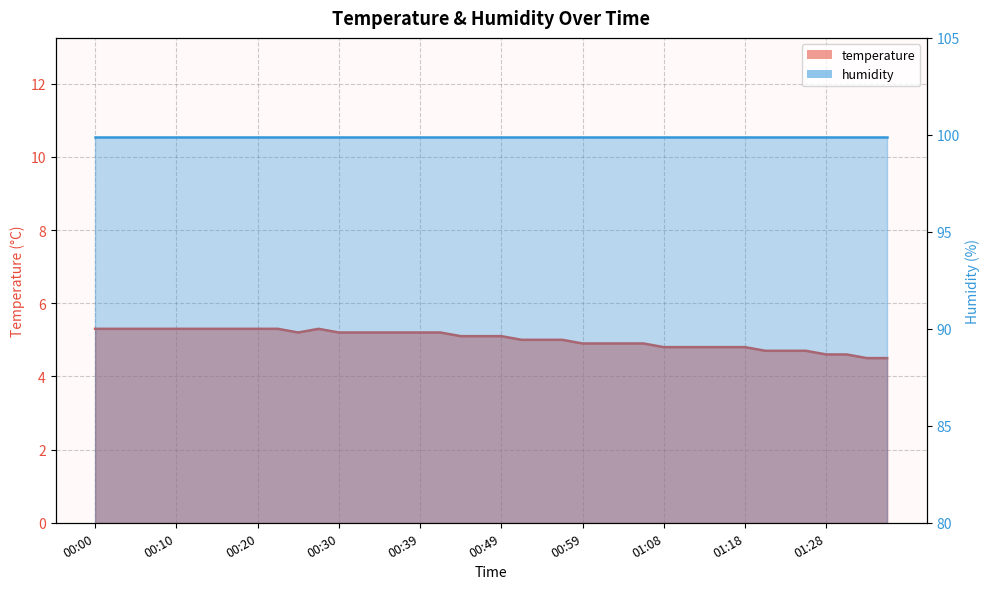

Which has a higher value, 00:32 or 00:47?

00:32